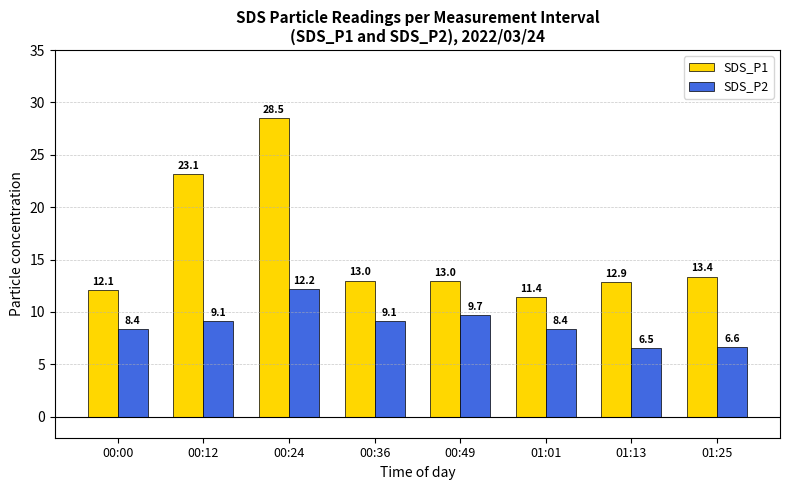

Which category has the highest value across all series?

00:24